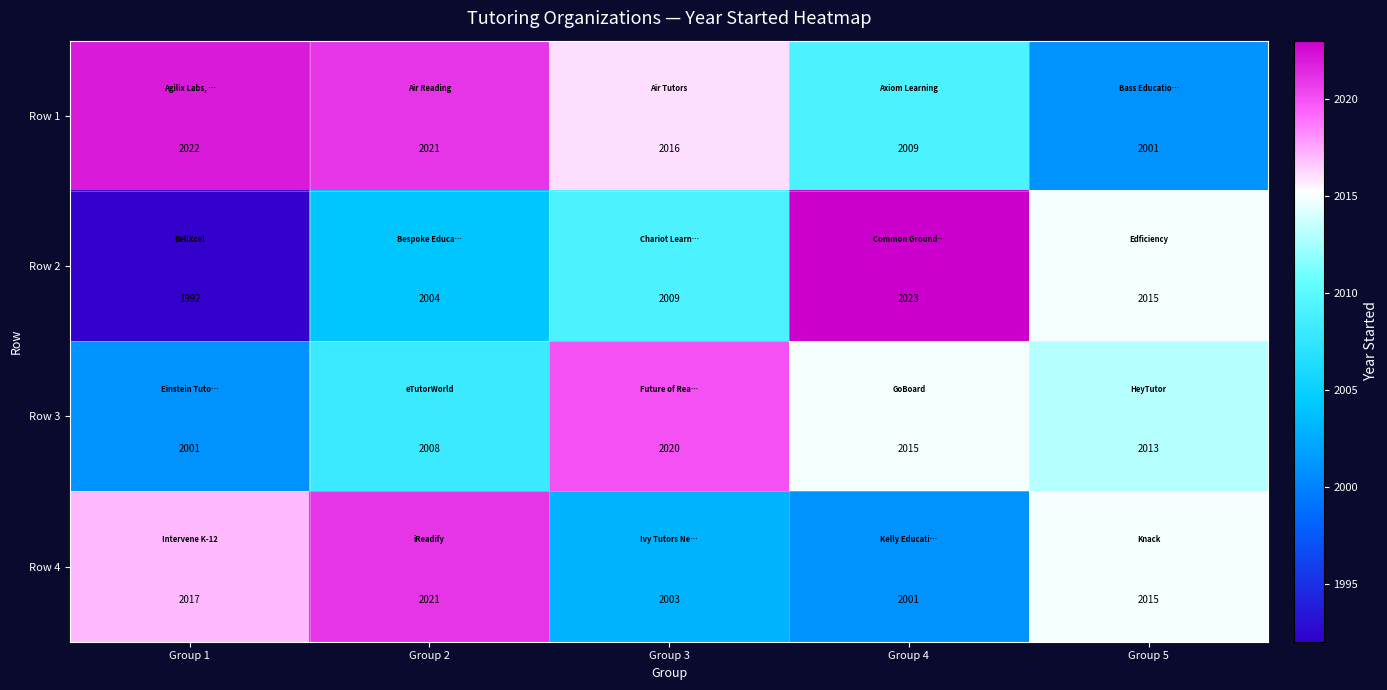

Is it true that Row 3 equals 2001 at Group 1?

True